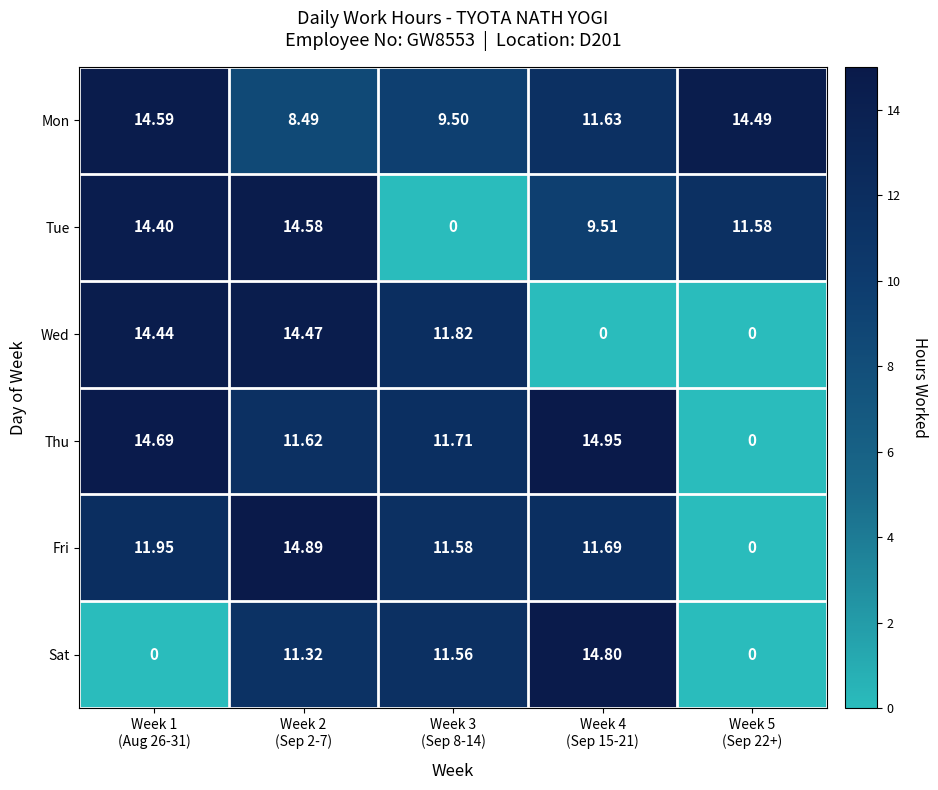

Which series has the largest total across all categories?

Mon